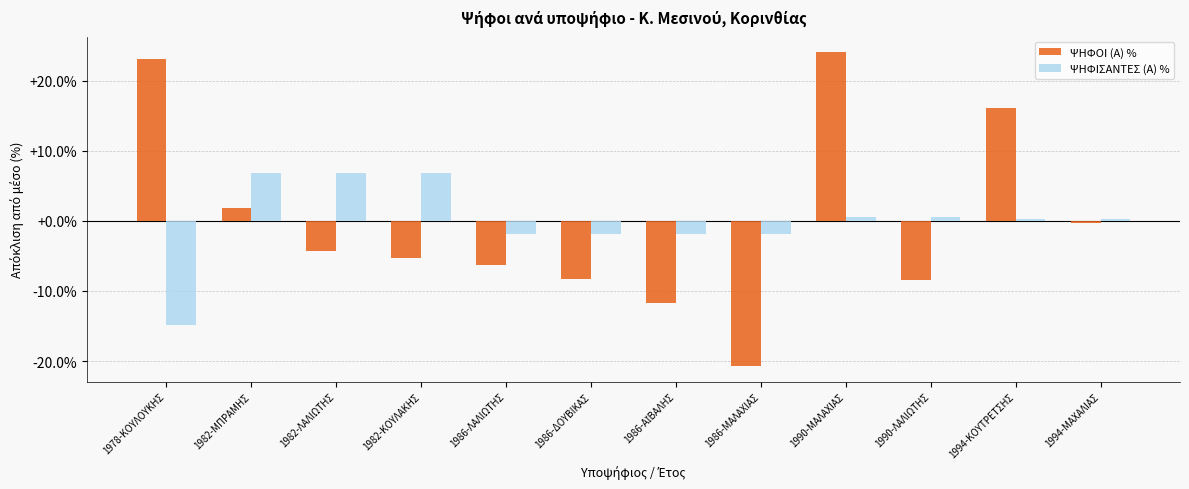

Rank the series by their maximum value, from highest to lowest.

ΨΗΦΟΙ (Α) %, ΨΗΦΙΣΑΝΤΕΣ (Α) %